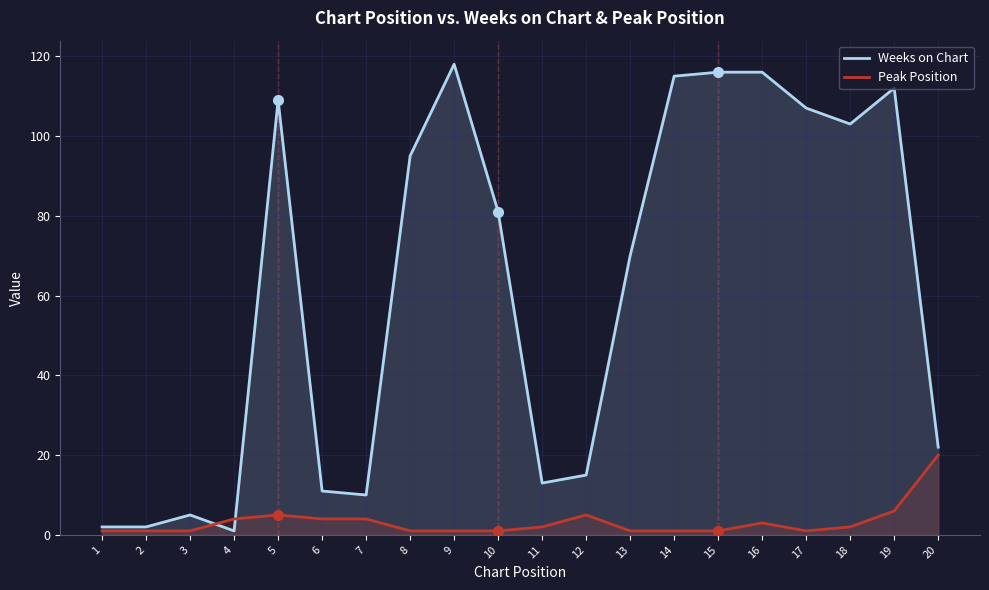

What is the value of the Weeks on Chart point at the 6th from the left?

11